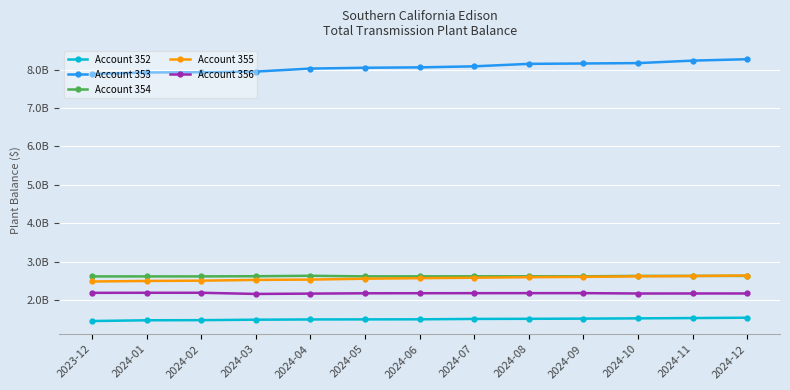

What is the greatest value displayed?

8271105017.7